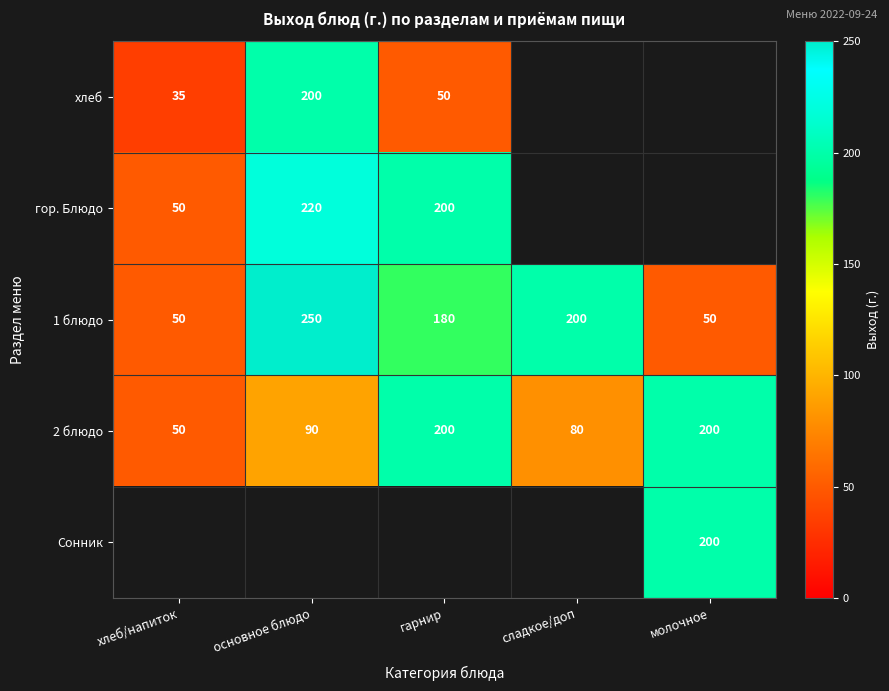

At which label does 1 блюдо first exceed 180?

основное блюдо